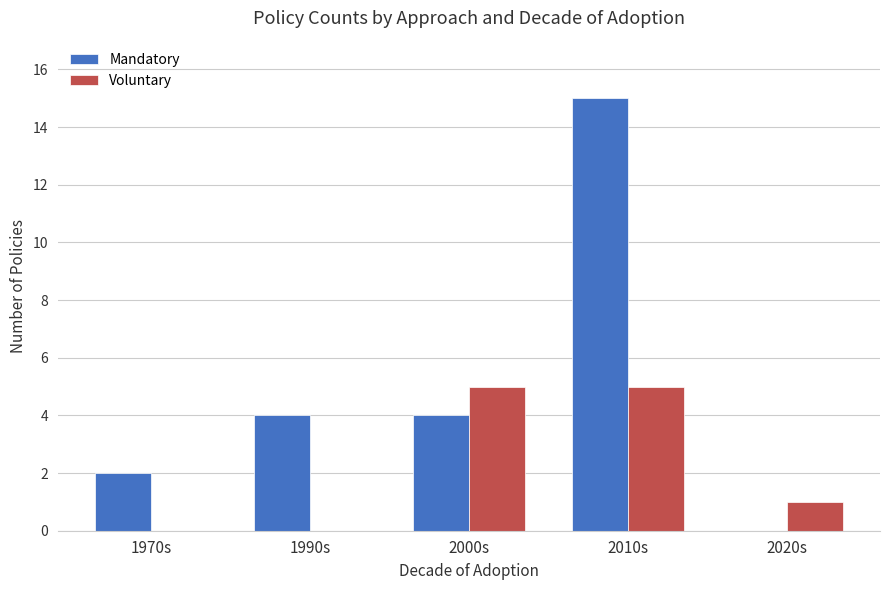

What is the average value of the Voluntary series?

2